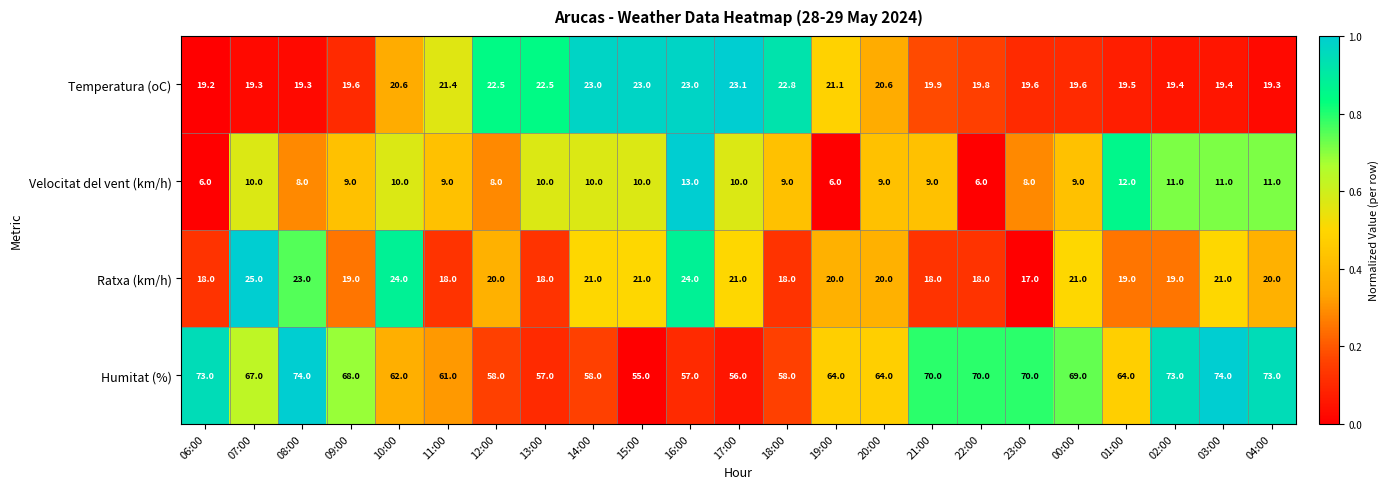

Between 07:00 and 20:00, which series saw the biggest shift?

Ratxa (km/h)